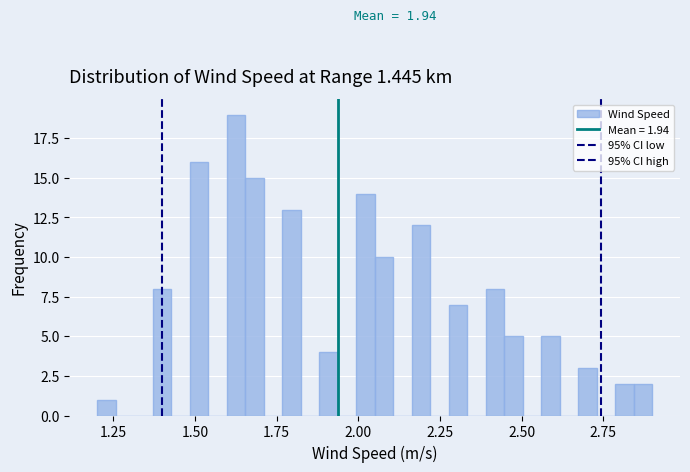

Read against the x-axis, roughly where is the centre of the tallest bar?

1.65